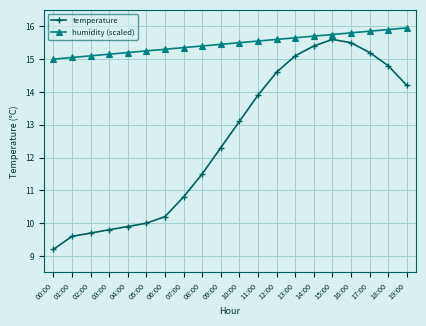

Read the temperature value at 00:00.

9.2